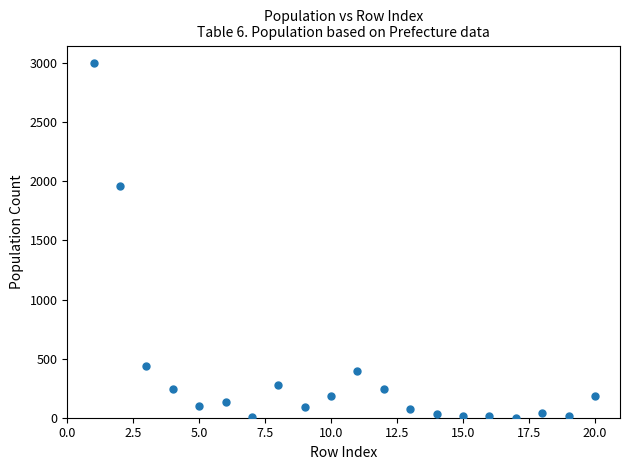

What is the range of X values (max minus min)?

19.0